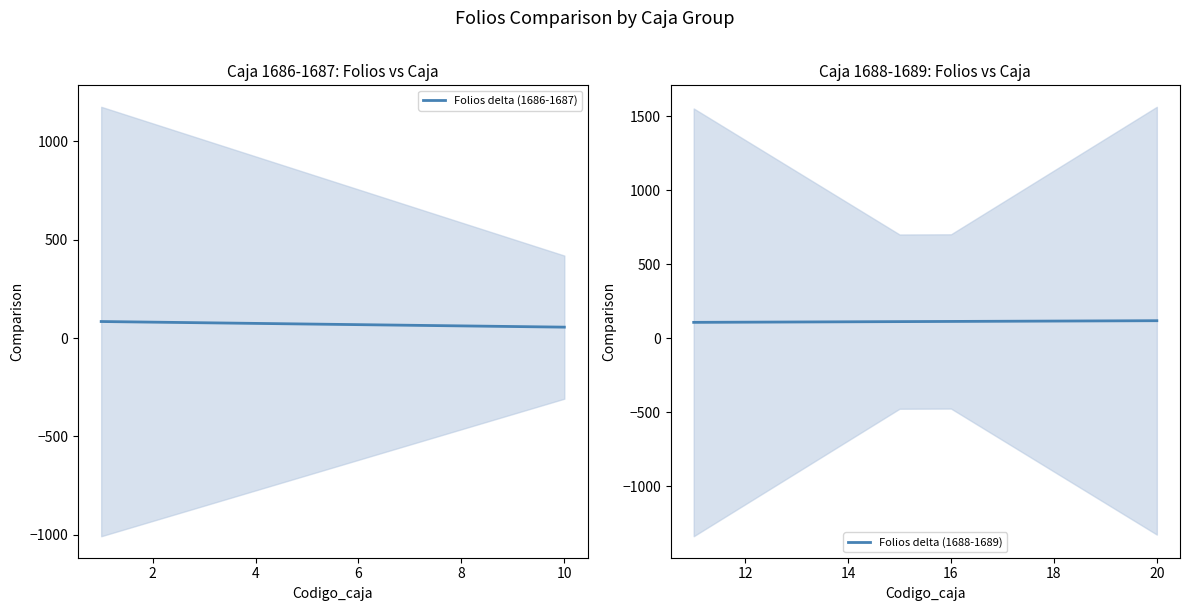

True or false: Folios delta (1686-1687) has a value of 58.6 at 8.

True